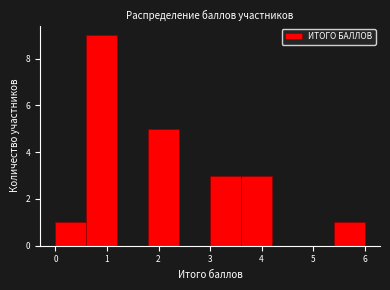

How tall is the bar that spans 3.0 to 3.6 on the x-axis? The values are not printed on the chart, so give them approximately, as read against the axis.

3